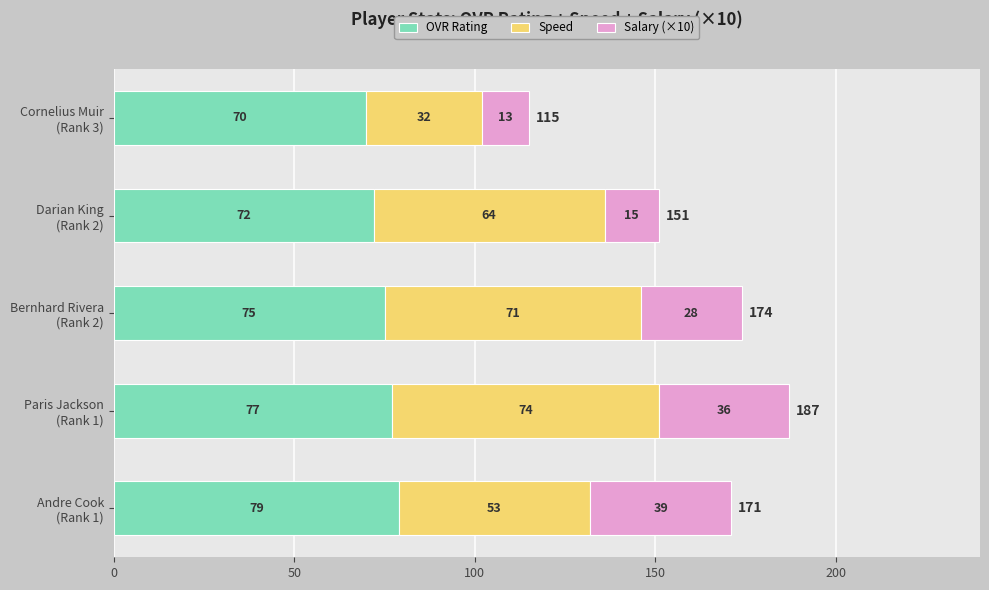

What is the lowest value of the OVR Rating series?

70